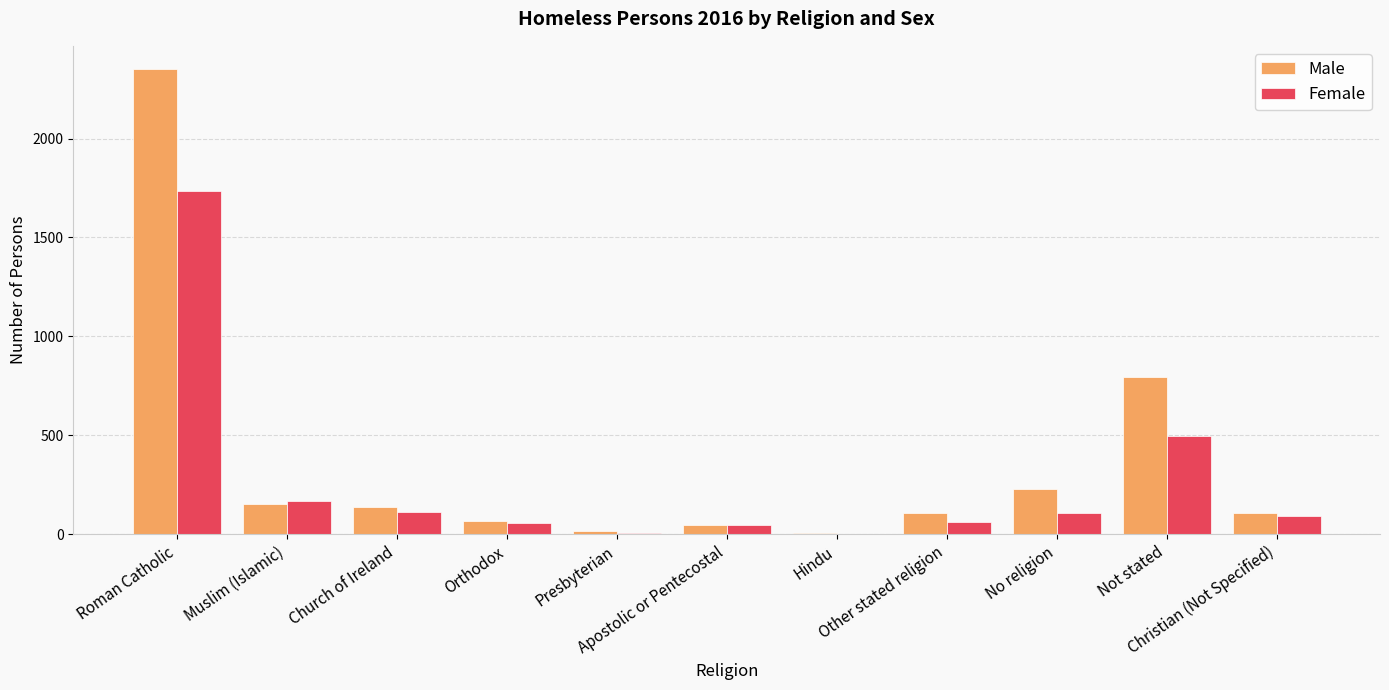

What is the sum of all Female values?

2888